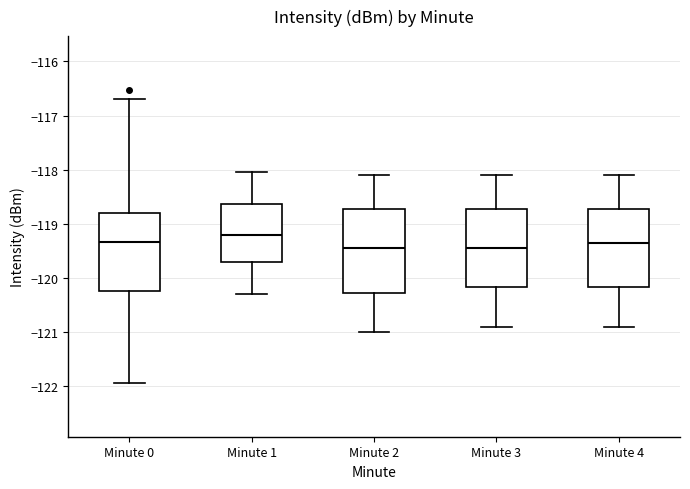

Where does the median line of the box for Minute 1 sit on the y-axis? The values are not printed on the chart, so give them approximately, as read against the axis.

-119.2